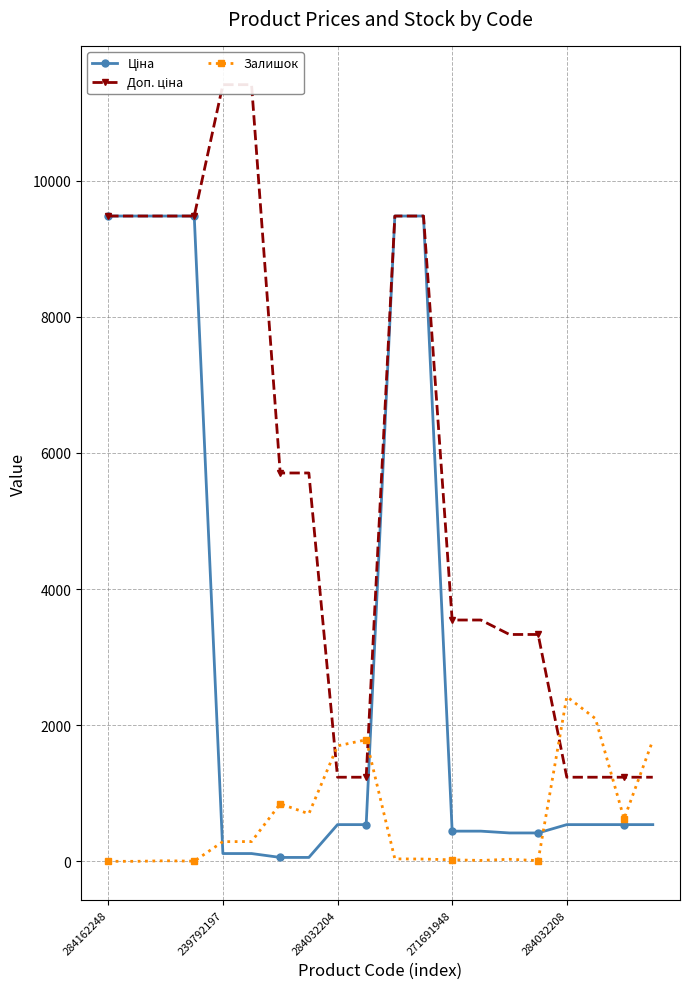

True or false: Ціна has more than 0 interior local peaks.

False